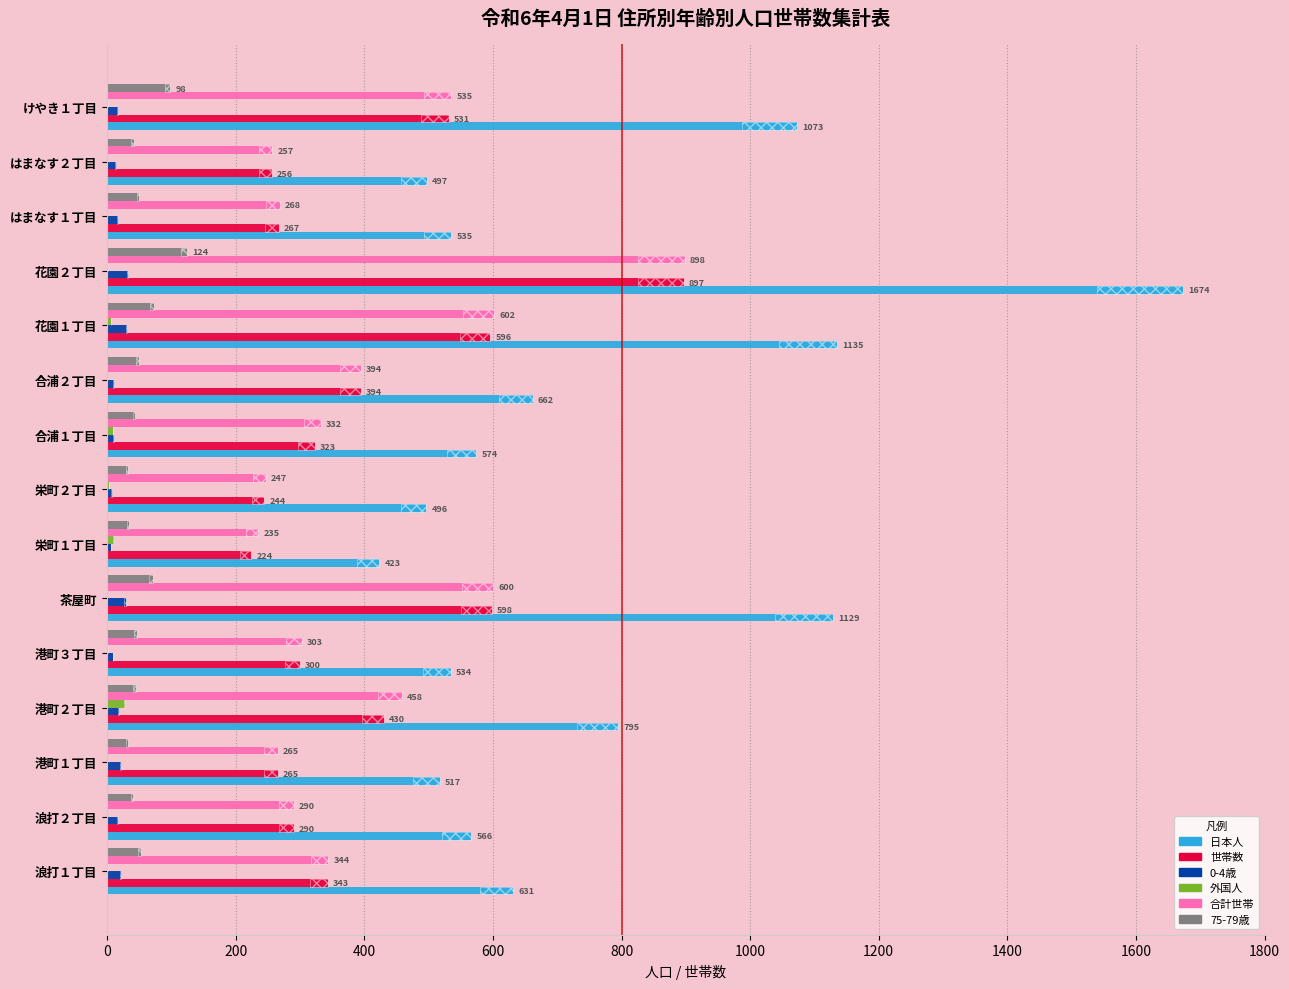

The value of 日本人 at 栄町２丁目 is 863. True or false?

False